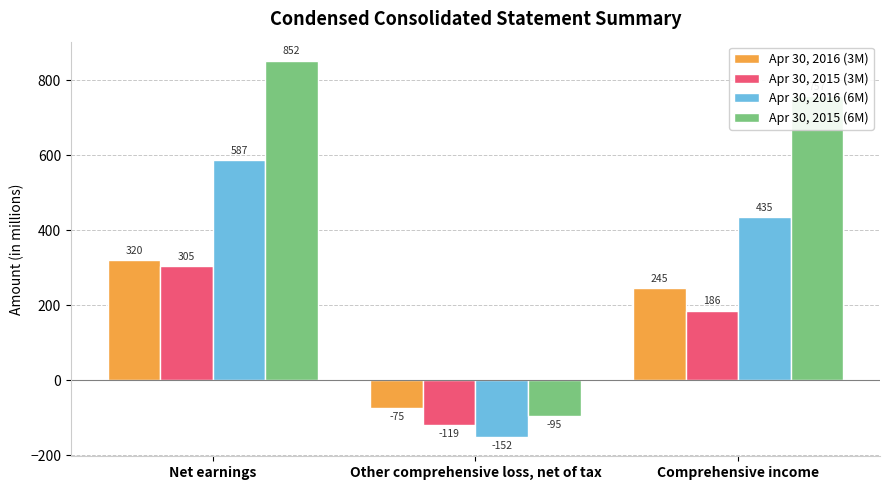

At Other comprehensive loss, net of tax, list the series in order from smallest to largest.

Apr 30, 2016 (6M), Apr 30, 2015 (3M), Apr 30, 2015 (6M), Apr 30, 2016 (3M)